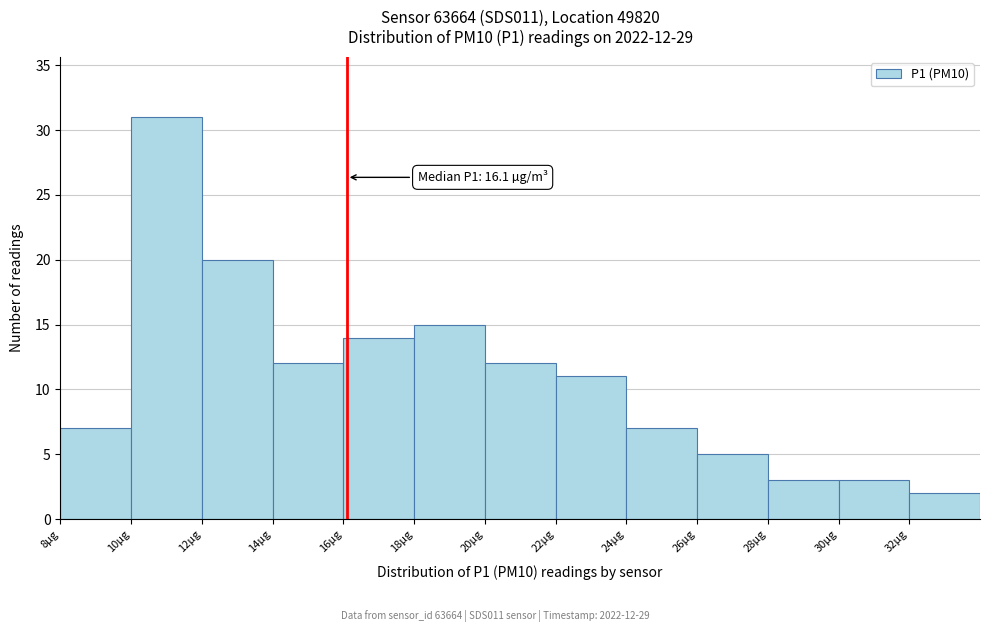

Which range on the x-axis has the tallest bar?

10 to 12